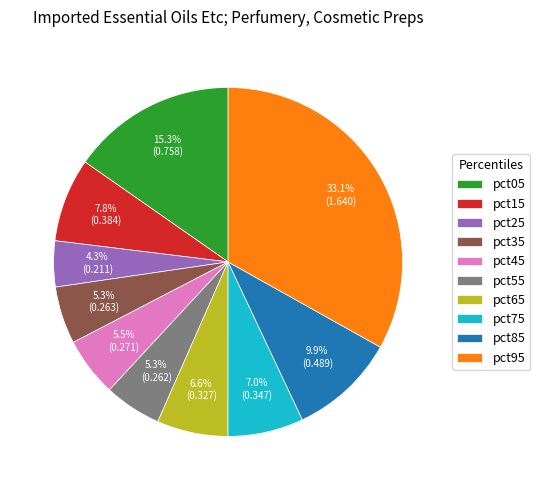

To the nearest percent, what portion does pct15 represent?

8%